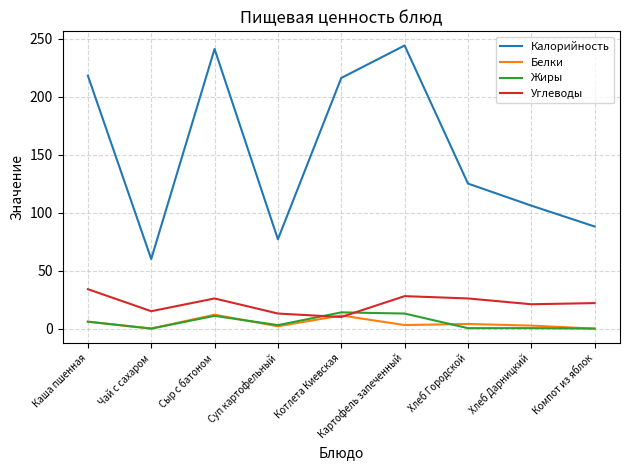

At which category does Углеводы reach its first local peak?

Сыр с батоном